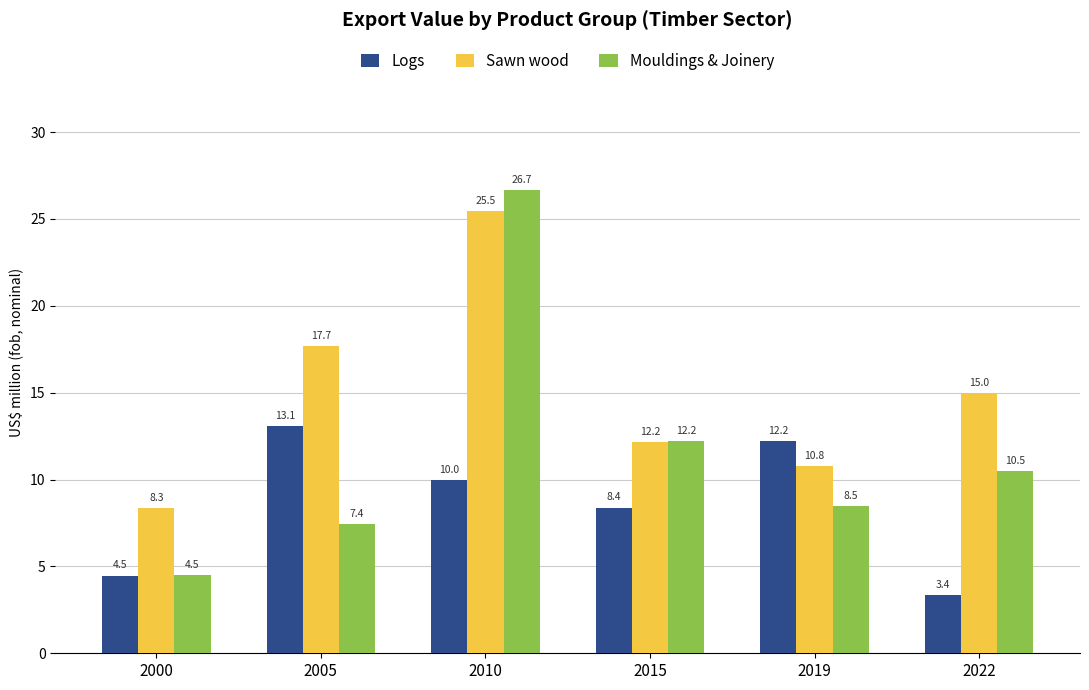

Which series has the largest total across all categories?

Sawn wood